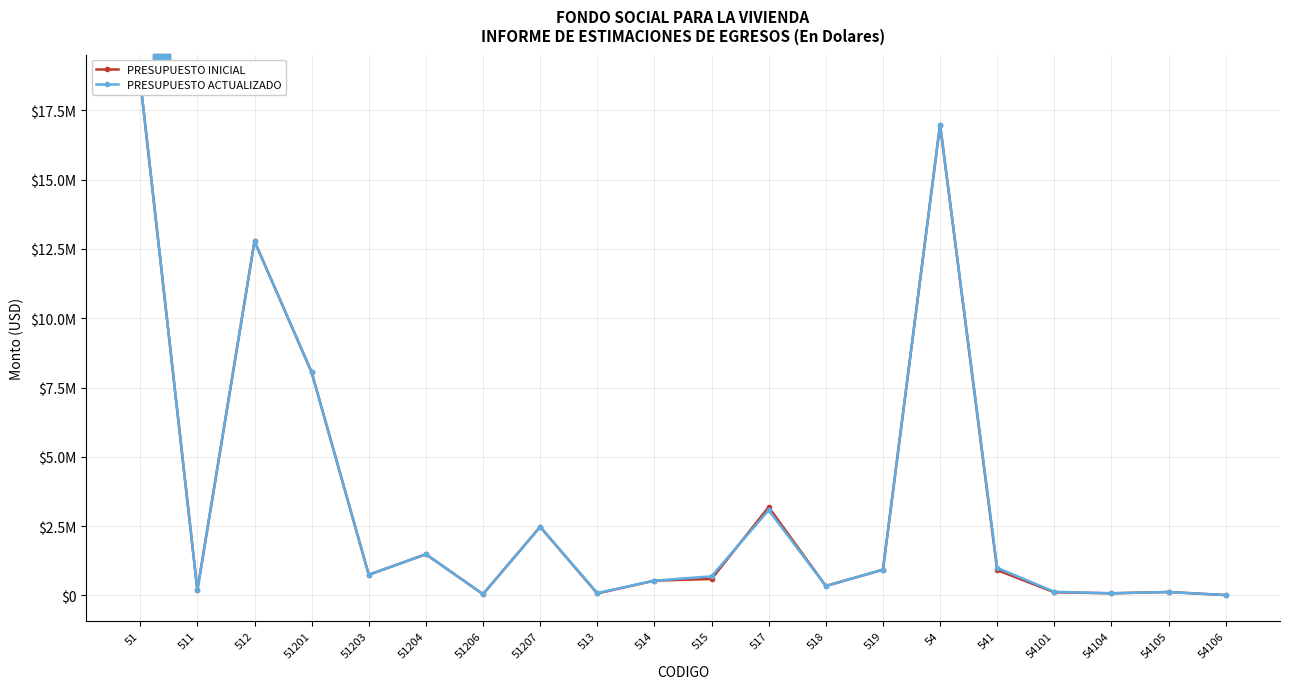

What is the label of the 20th point from the right?

51